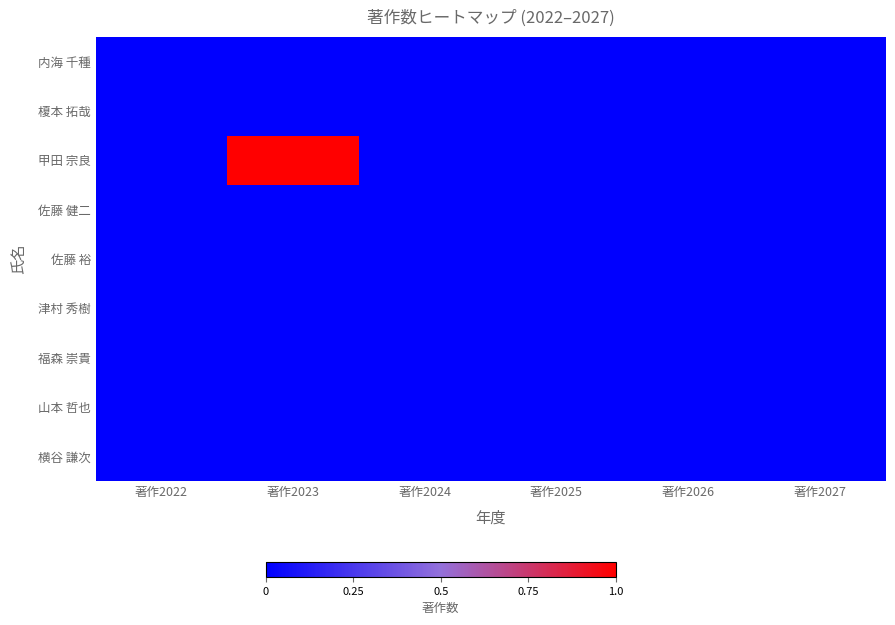

Rank the series at 著作2022 from highest to lowest value.

内海 千種, 榎本 拓哉, 甲田 宗良, 佐藤 健二, 佐藤 裕, 津村 秀樹, 福森 崇貴, 山本 哲也, 横谷 謙次